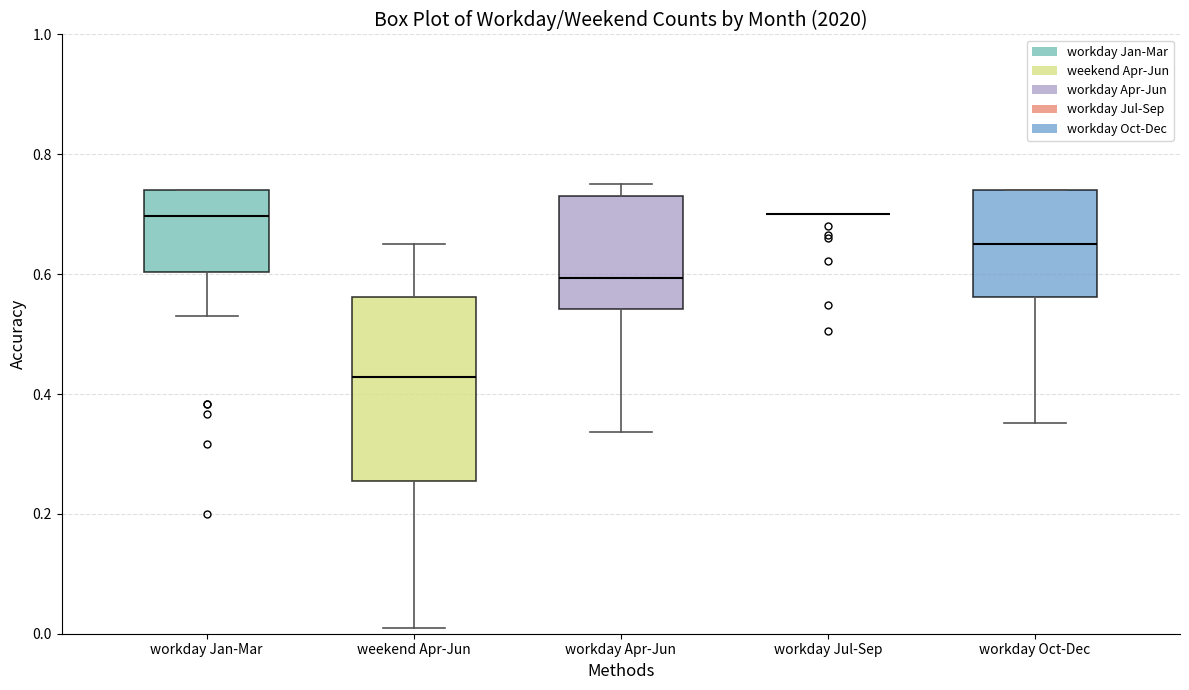

Where does the median line of the box for weekend Apr-Jun sit on the y-axis? The values are not printed on the chart, so give them approximately, as read against the axis.

0.42